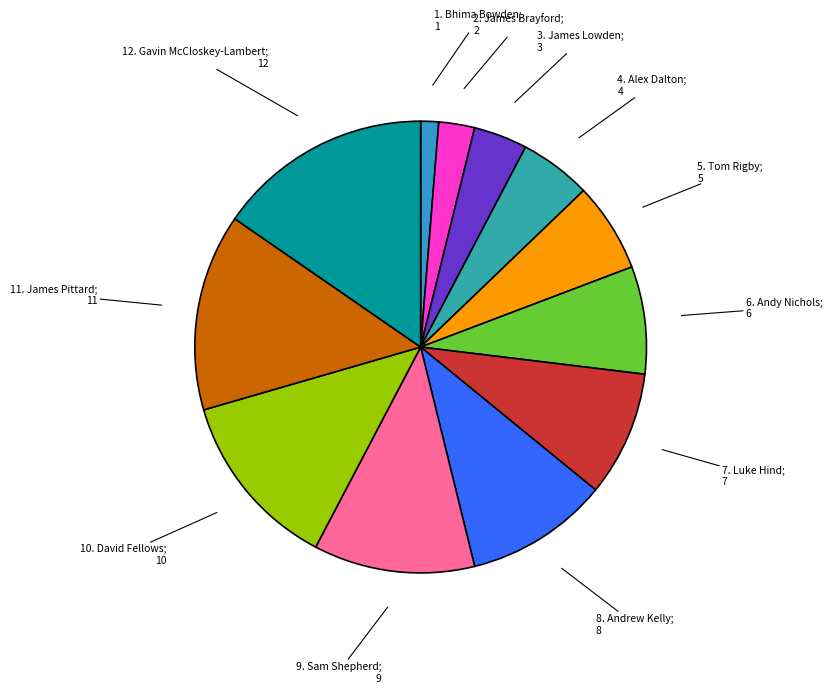

Rank the categories by value from highest to lowest.

Gavin McCloskey-Lambert, James Pittard, David Fellows, Sam Shepherd, Andrew Kelly, Luke Hind, Andy Nichols, Tom Rigby, Alex Dalton, James Lowden, James Brayford, Bhima Bowden